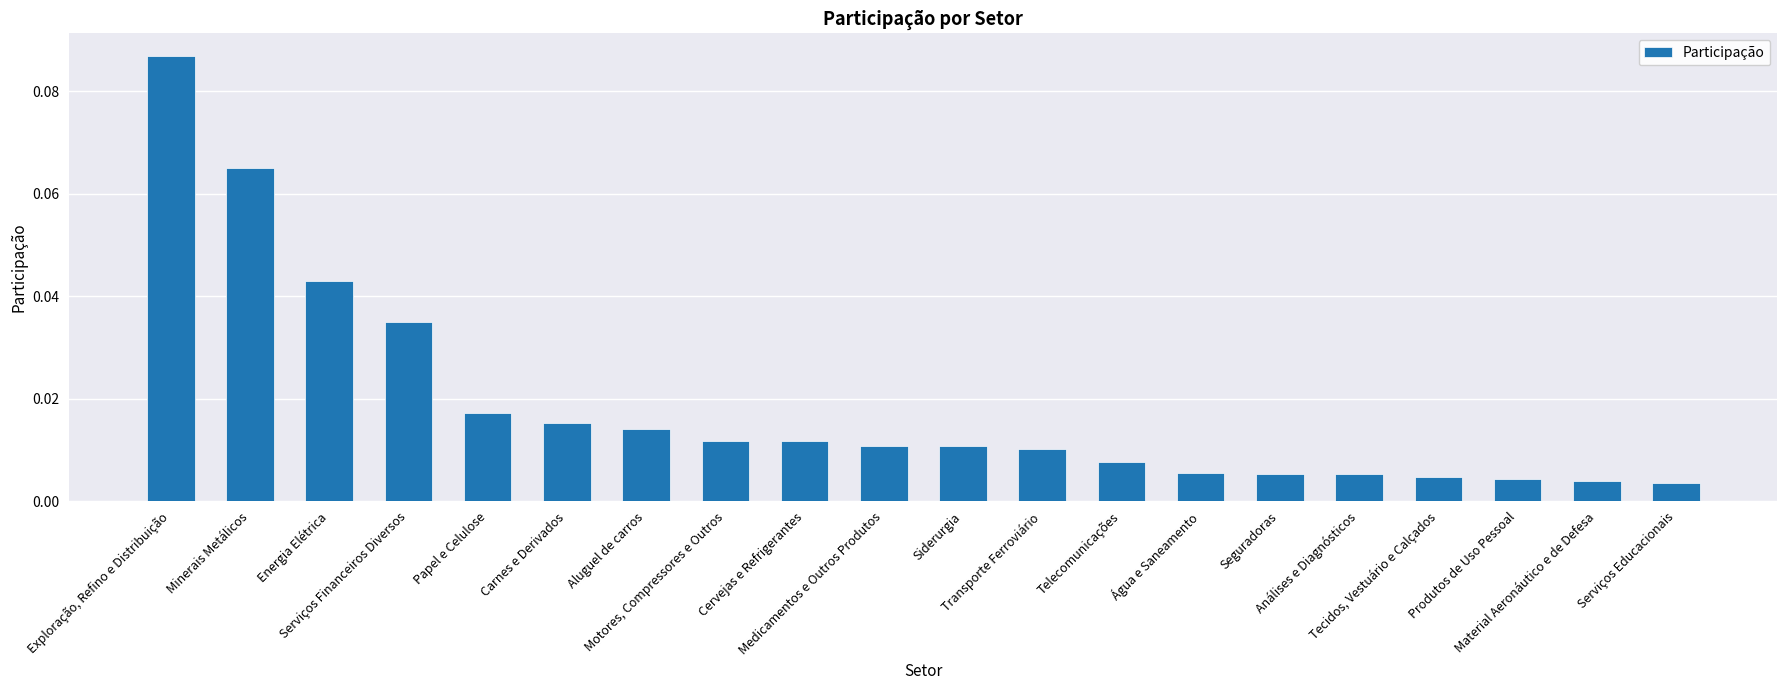

What is the sum of all values?

0.4